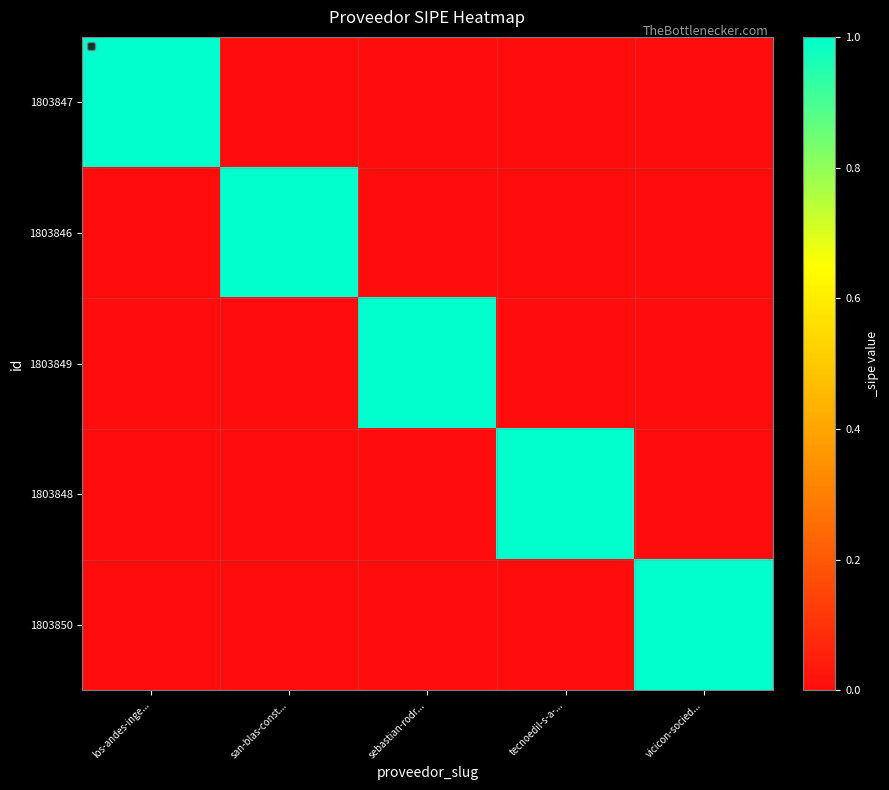

Which label corresponds to the smallest value in the chart?

san-blas-const...